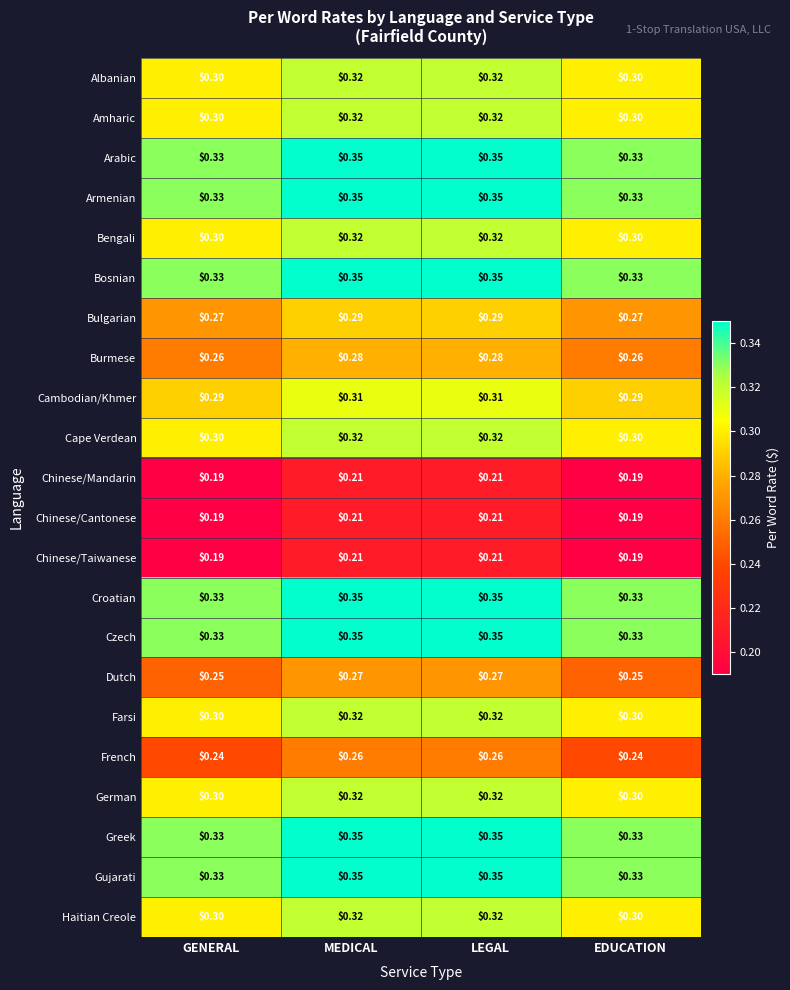

What is the total value across all series at EDUCATION?

6.3